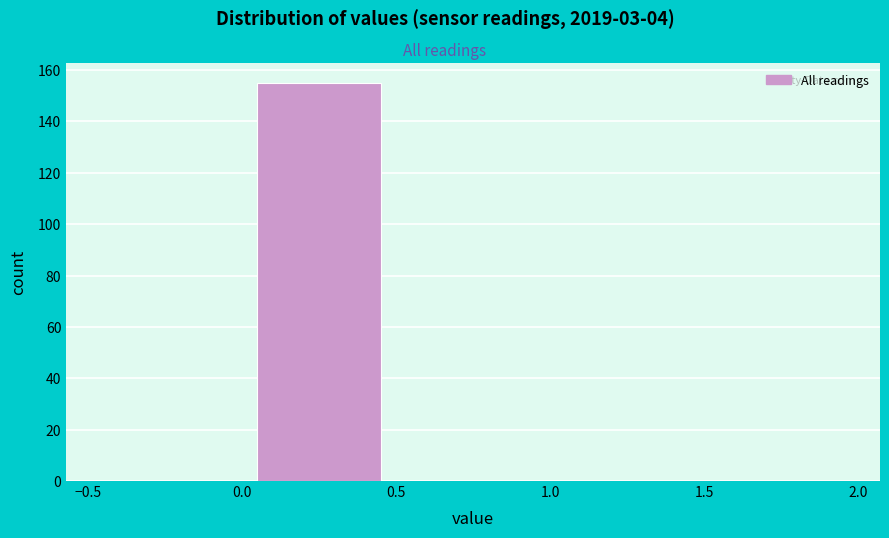

Reading left to right, transcribe this chart: for each bar, give the range it covers on the x-axis and its height. The values are not printed on the chart, so give them approximately, as read against the axis.

-0.5 to 0.0: 0
0.0 to 0.5: 156
0.5 to 1.0: 0
1.0 to 1.5: 0
1.5 to 2.0: 0